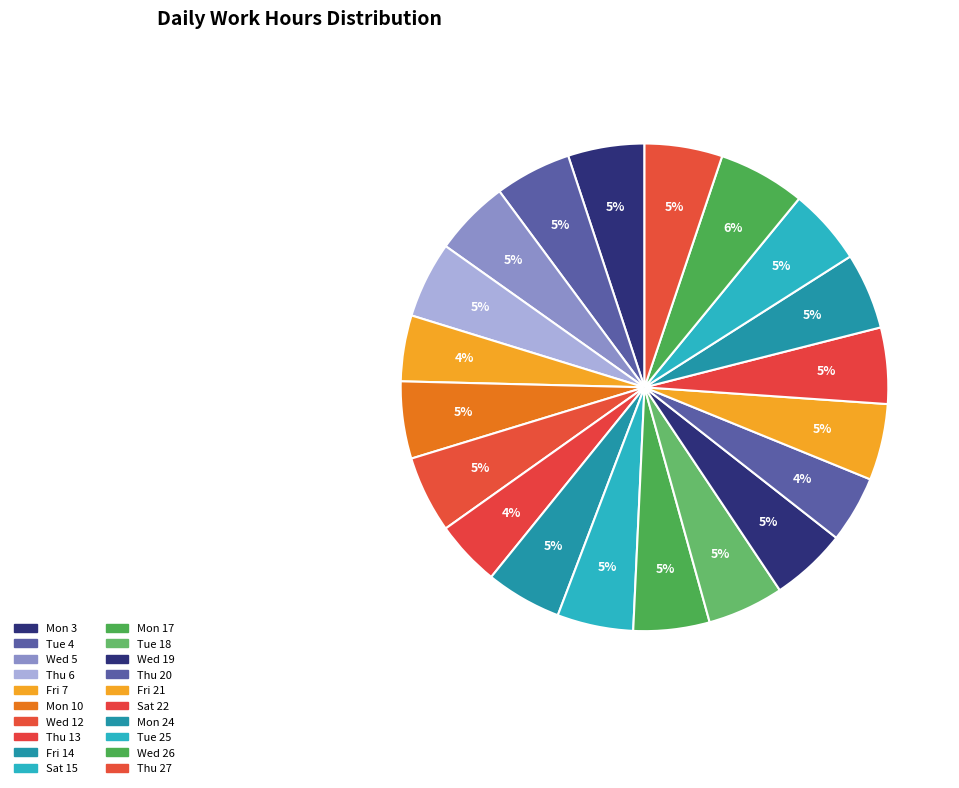

Is Sat 22 the majority of the pie?

No